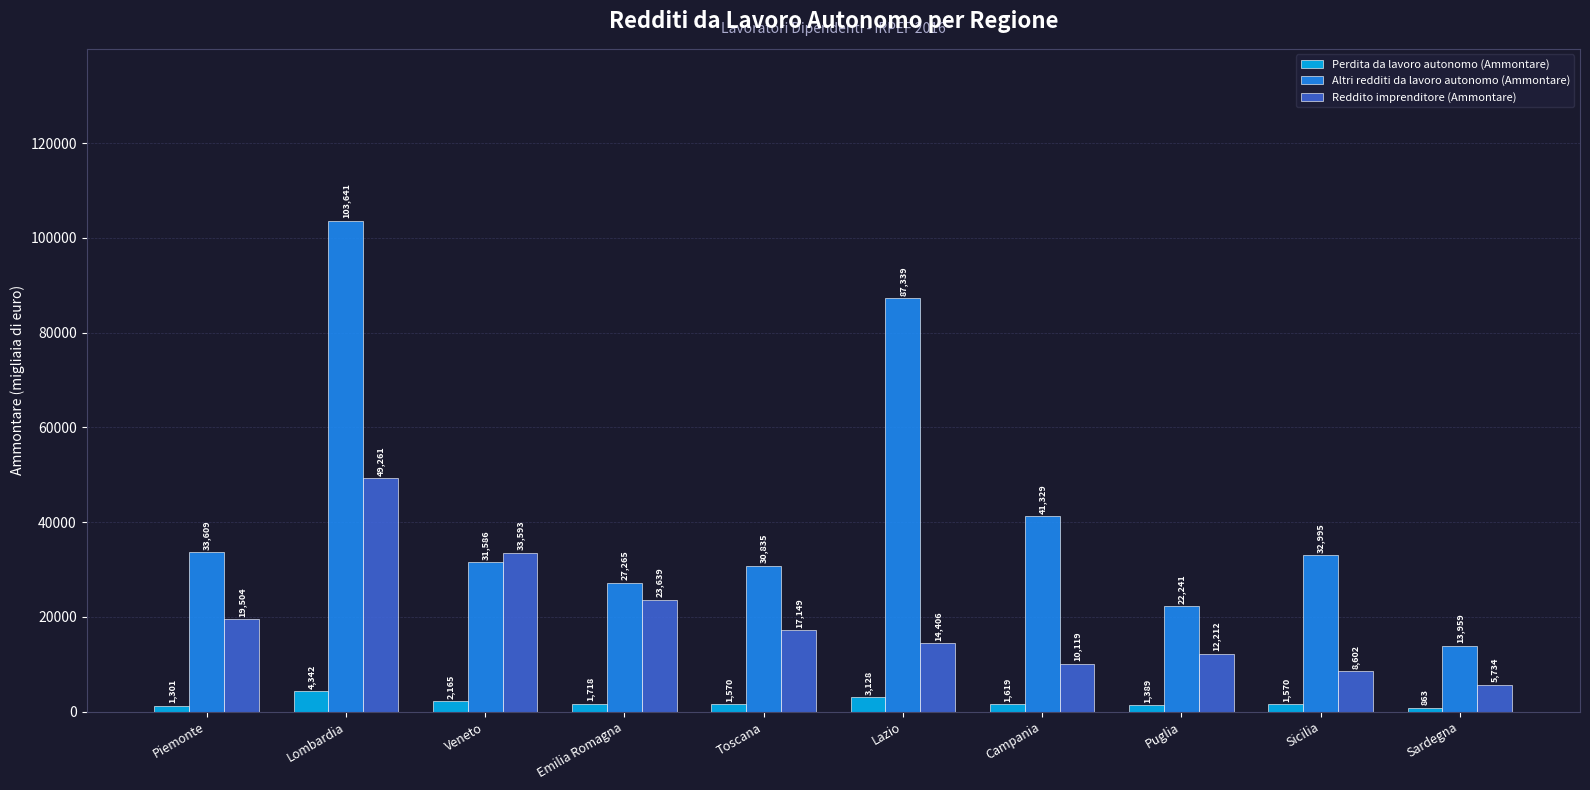

True or false: Reddito imprenditore (Ammontare) has a value of 25339 at Toscana.

False